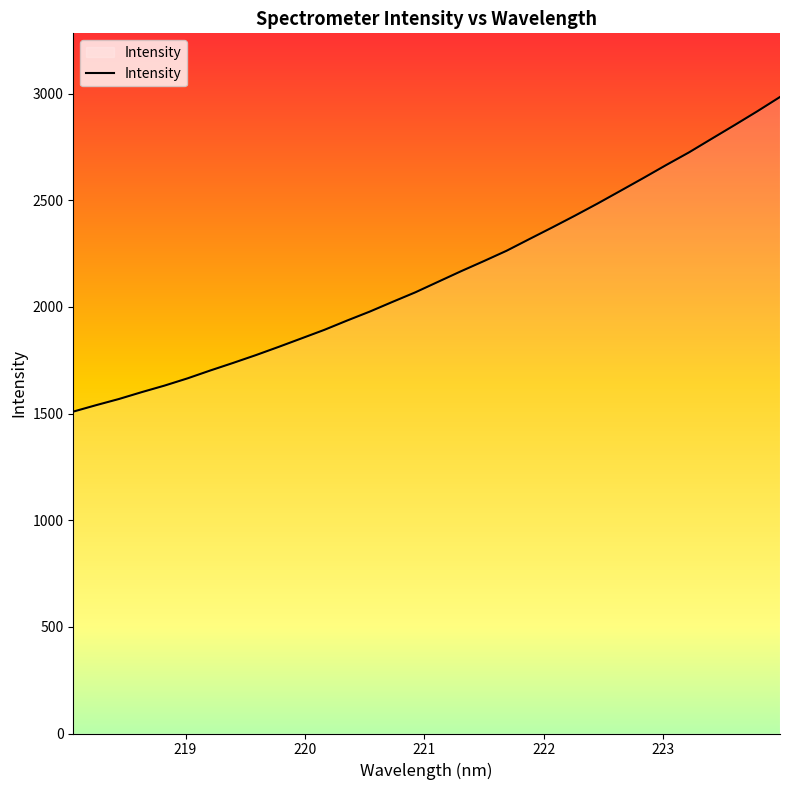

What is the difference between the maximum and minimum values?

1474.8